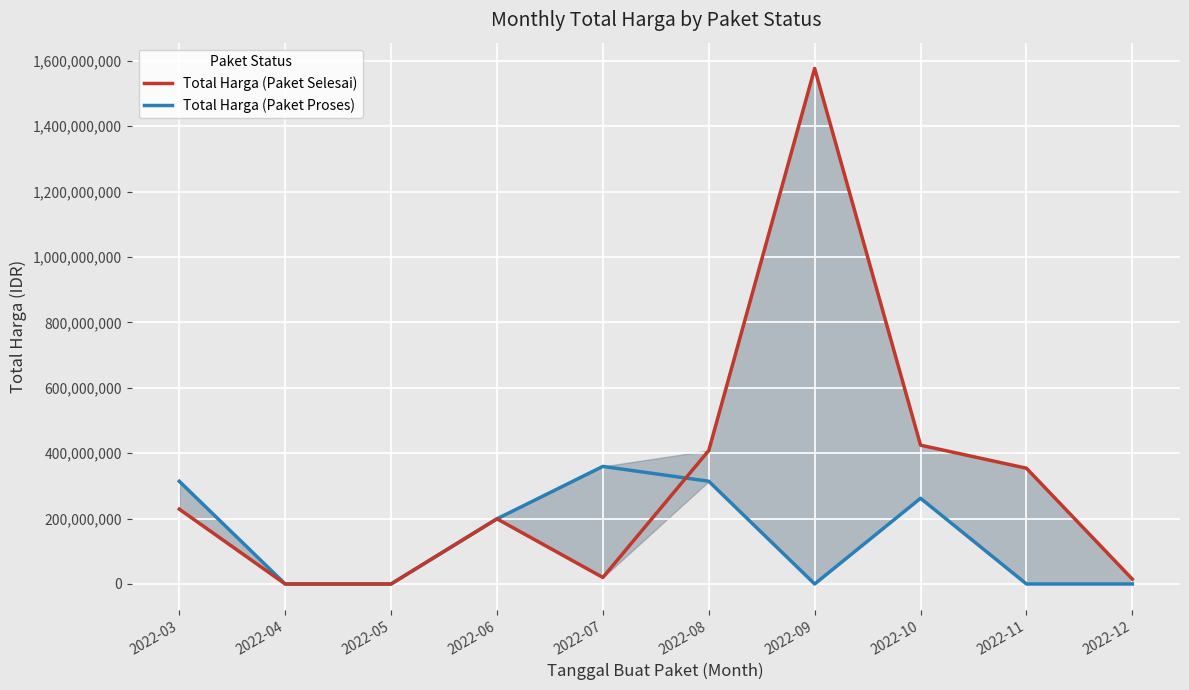

Reading right to left, transcribe all the data shown in this chart.

Total Harga (Paket Selesai): 2022-12=14750000	2022-11=353940000	2022-10=424453000	2022-09=1576477000	2022-08=408075000	2022-07=19950000	2022-06=199200000	2022-05=0	2022-04=0	2022-03=228828990
Total Harga (Paket Proses): 2022-12=0	2022-11=0	2022-10=262118150	2022-09=0	2022-08=314121780	2022-07=359500000	2022-06=199200000	2022-05=0	2022-04=0	2022-03=314121780